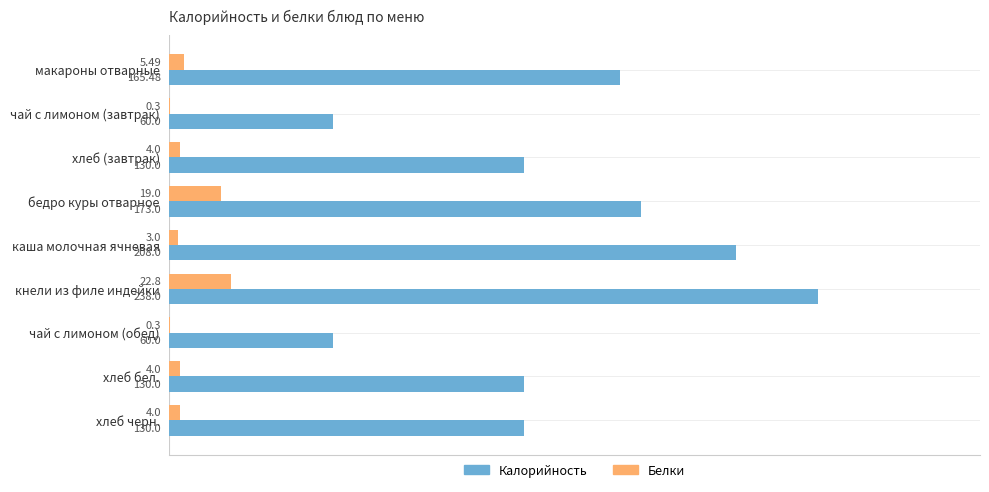

Which series changed the most between кнели из филе индейки and хлеб черн.?

Калорийность